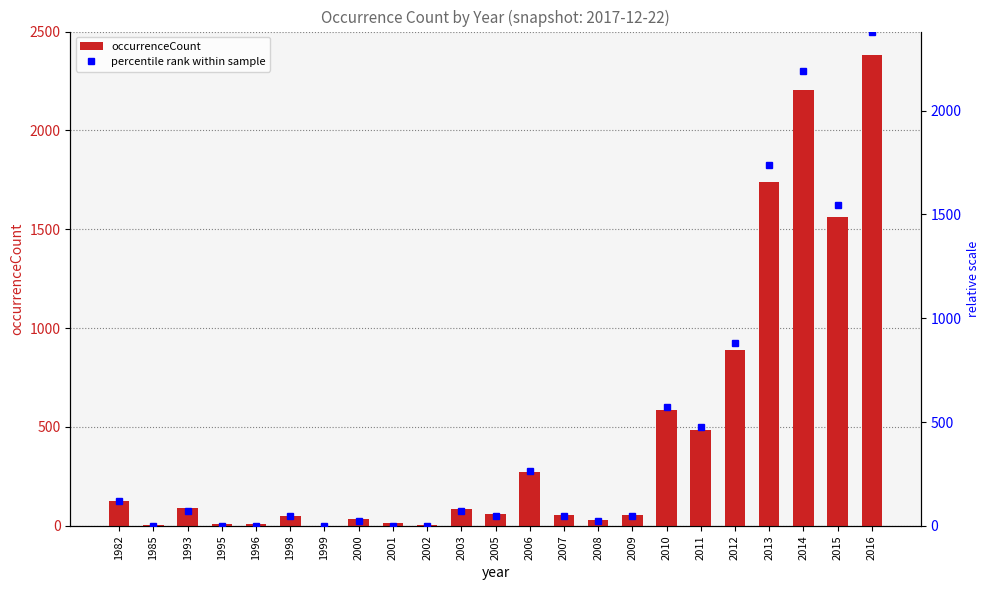

Reading left to right, what are all the values shown in this chart?

128	5	88	10	7	52	1	37	12	5	87	60	271	55	28	55	588	487	890	1740	2206	1563	2381